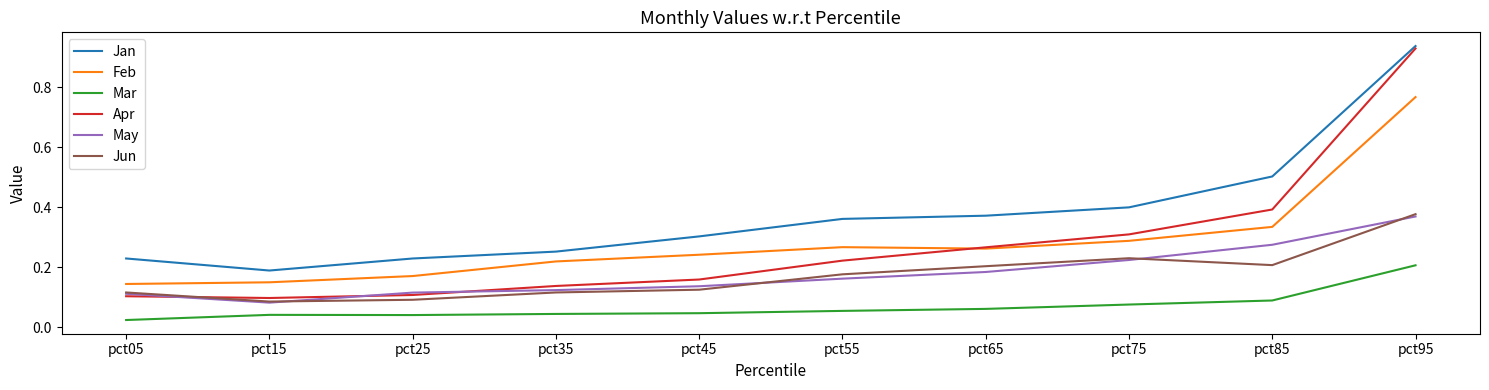

At which label does May reach its minimum?

pct15